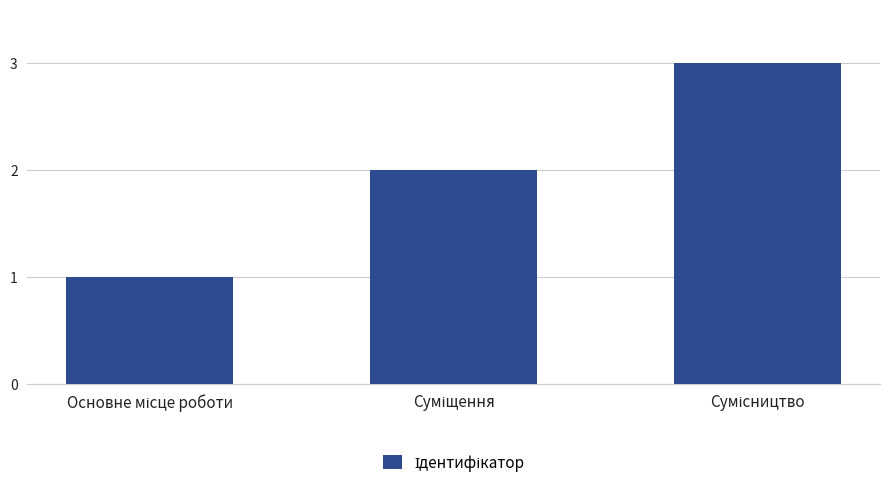

How many values are between 1 and 3?

3